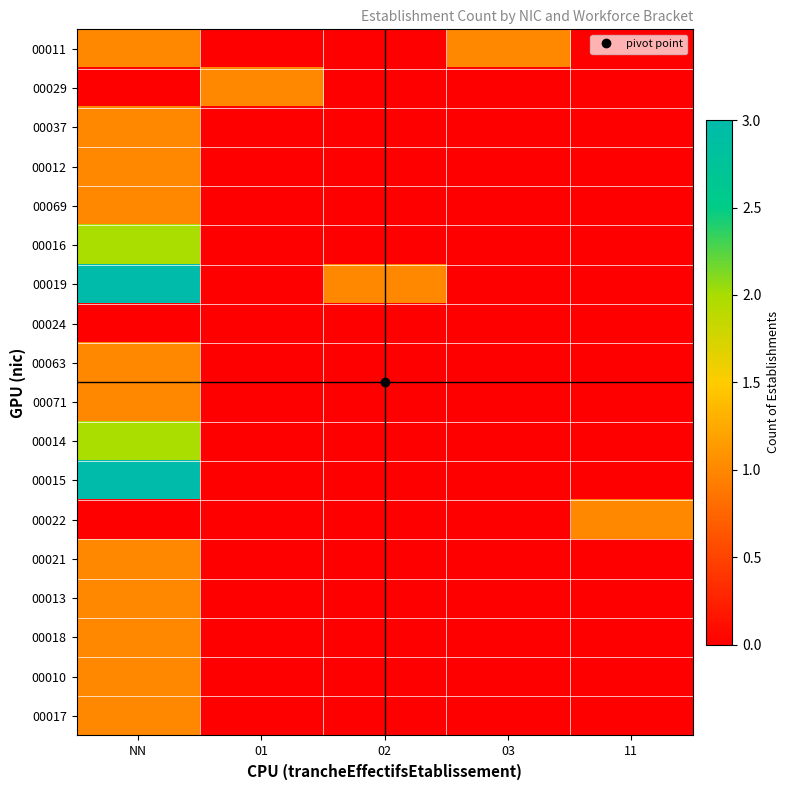

At how many categories does at least one series exceed 1?

1